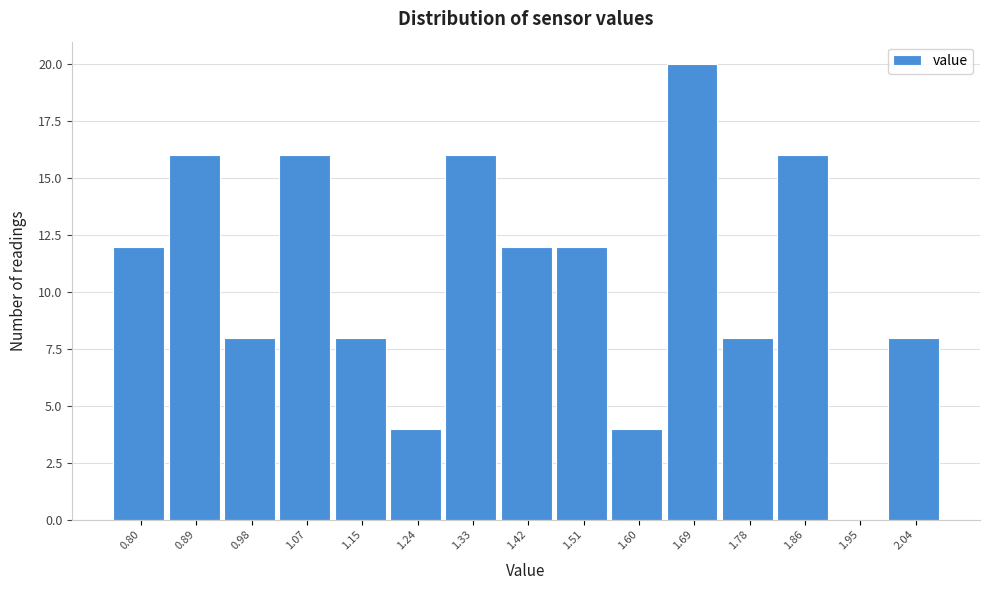

Reading left to right, list all the values displayed in this chart.

0.80=12	0.89=16	0.98=8	1.07=16	1.15=8	1.24=4	1.33=16	1.42=12	1.51=12	1.60=4	1.69=20	1.78=8	1.86=16	1.95=0	2.04=8